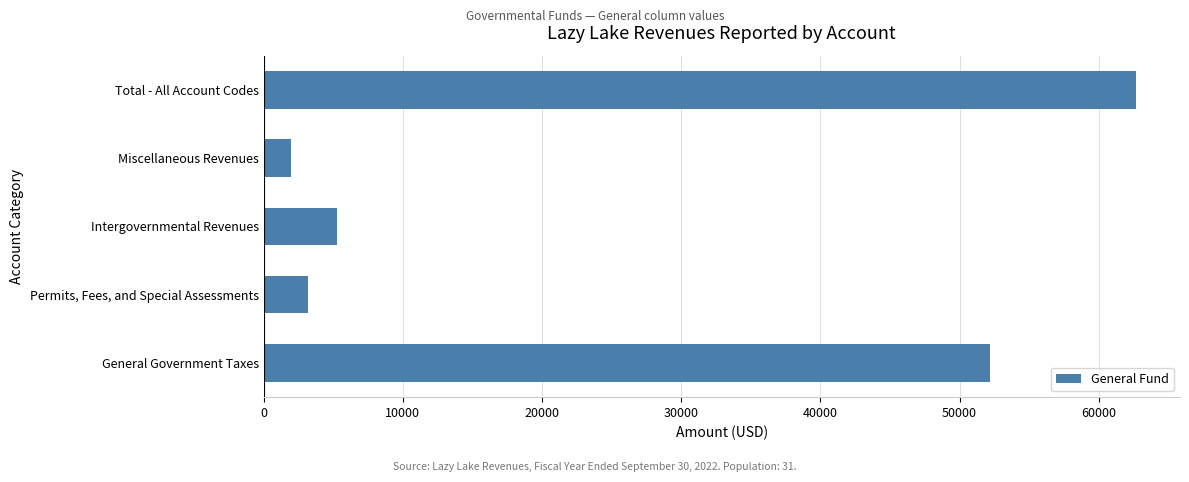

Which has a higher value, General Government Taxes or Permits, Fees, and Special Assessments?

General Government Taxes